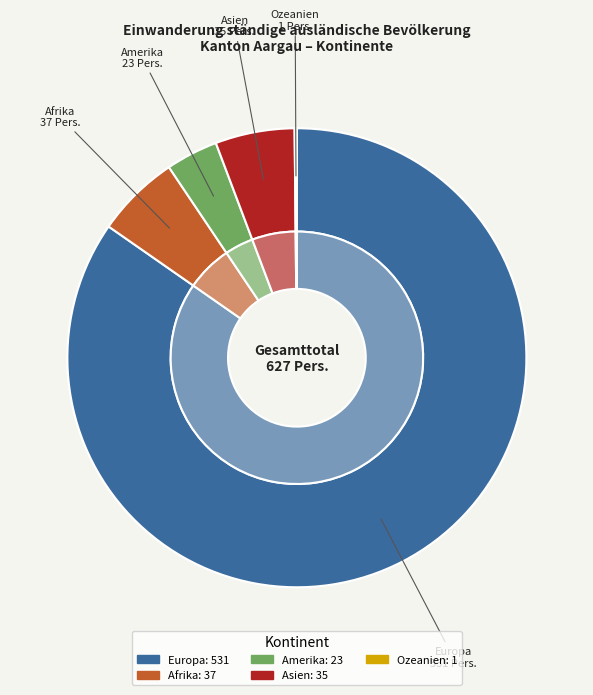

Which category has the smallest portion of the pie?

Ozeanien